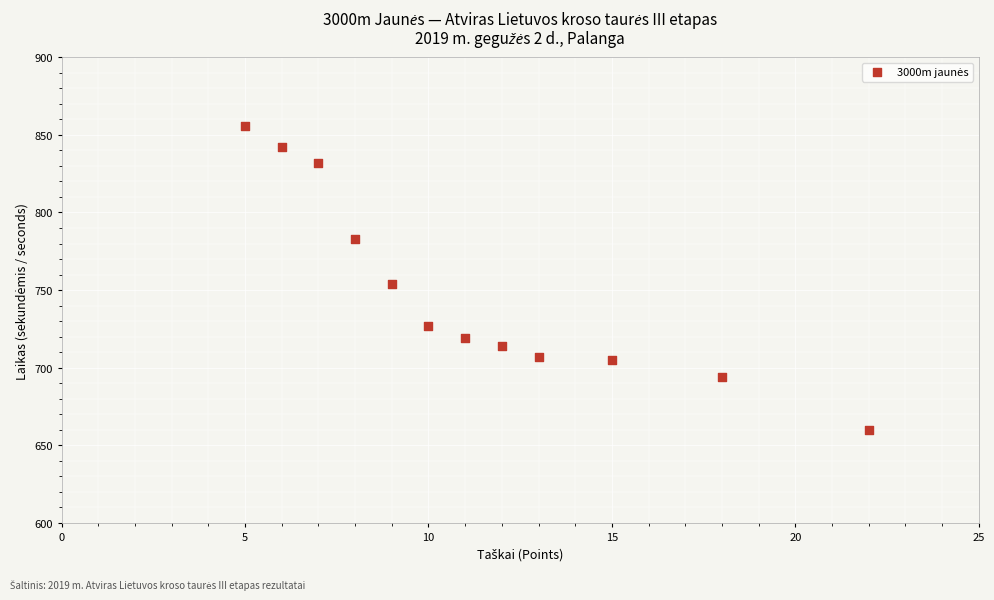

What Y value in the scatter plot is closest to 758?

754